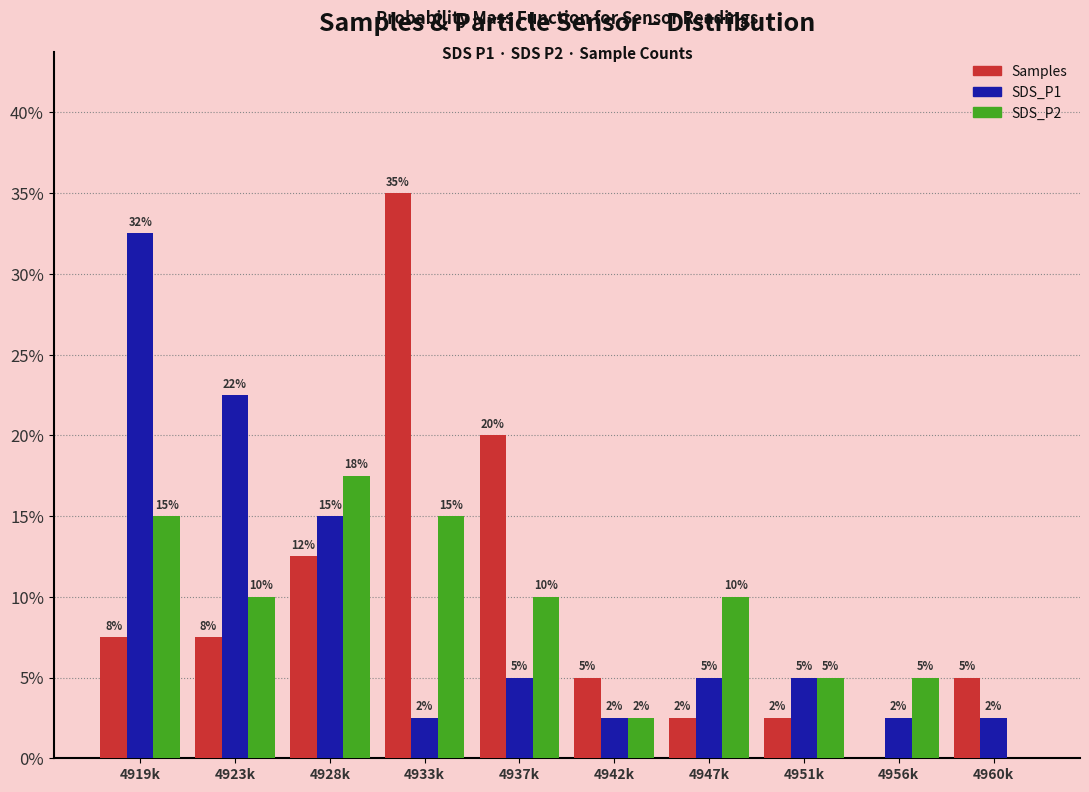

Are the bars grouped side by side (vs. stacked)?

Yes